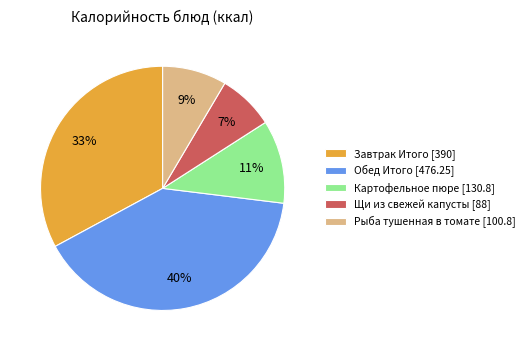

To the nearest percent, what portion does Рыба тушенная в томате [100.8] represent?

9%